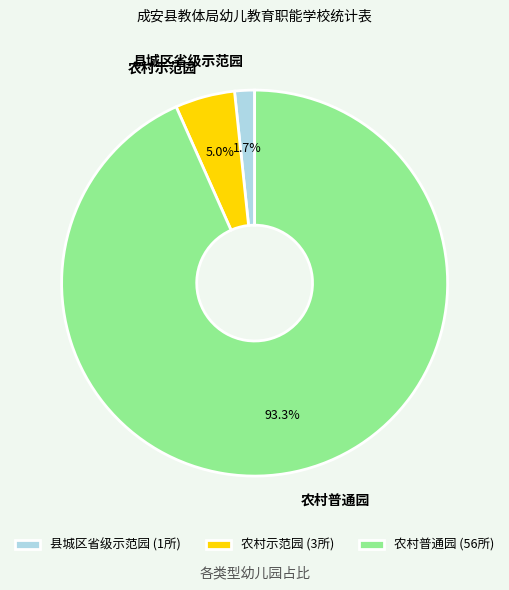

What percentage is NOT represented by 农村普通园?

6.7%